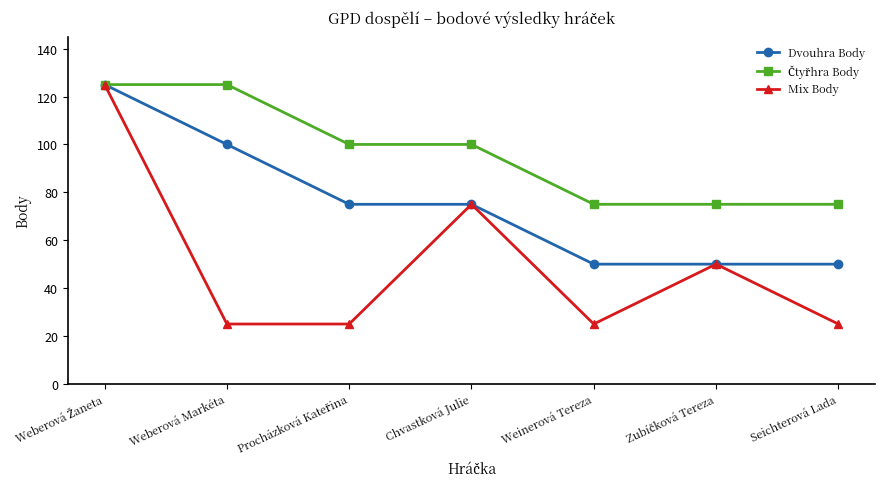

What is the spread (max minus min) of values at Chvastková Julie?

25